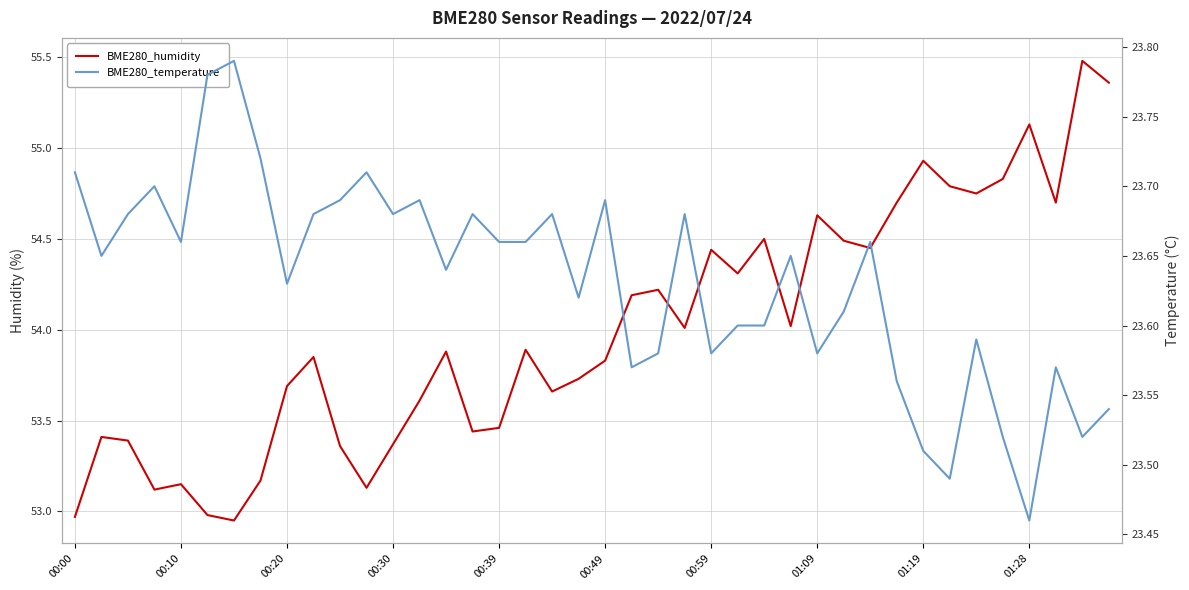

Which series has the largest total across all categories?

BME280_humidity